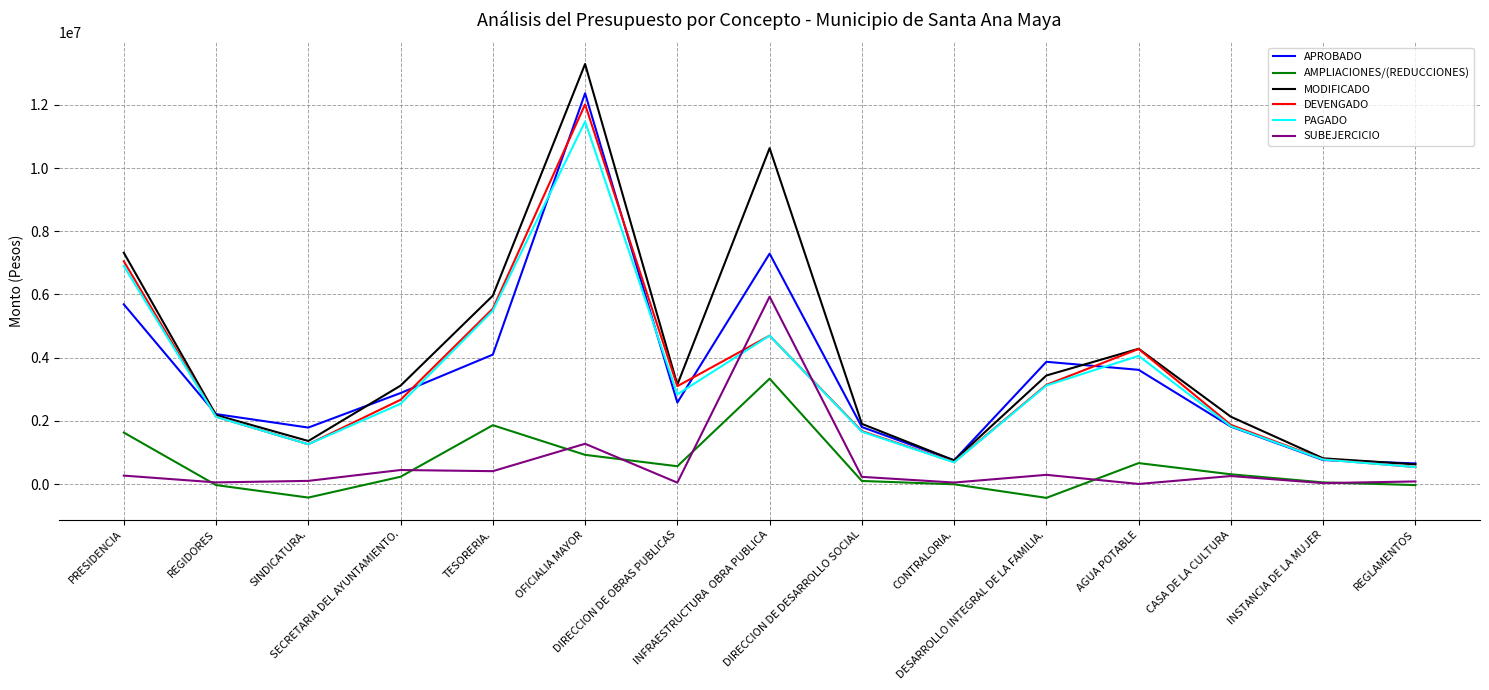

After their last crossing, which series has the higher values: SUBEJERCICIO or DEVENGADO?

DEVENGADO